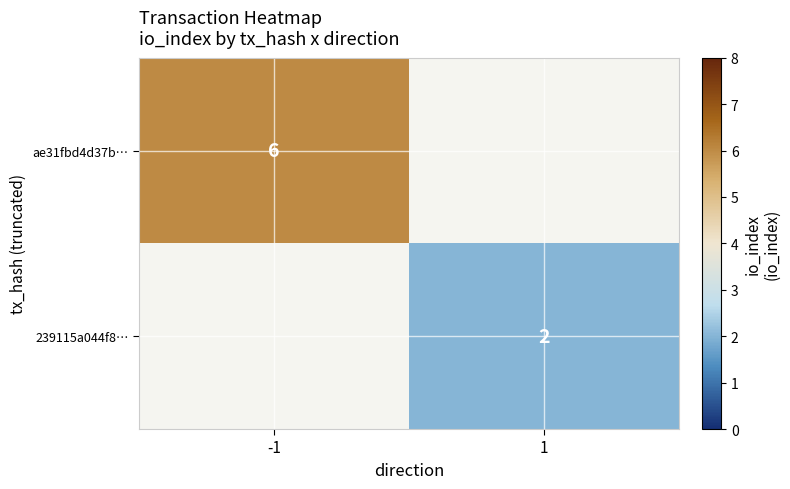

The ae31fbd4d37b… series shows 6 at -1. True or false?

True